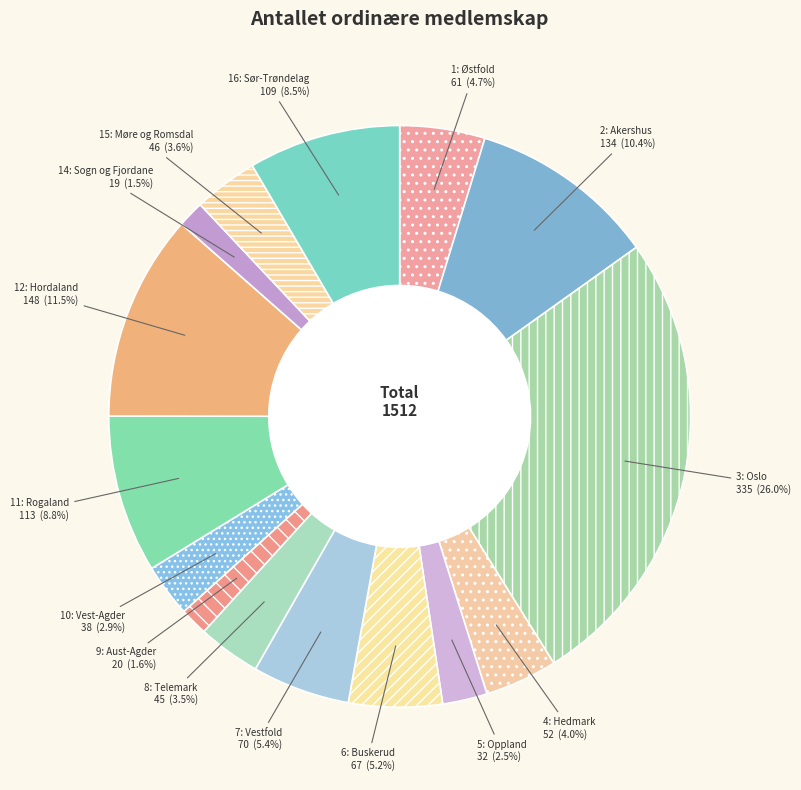

Which slice is the largest?

3: Oslo